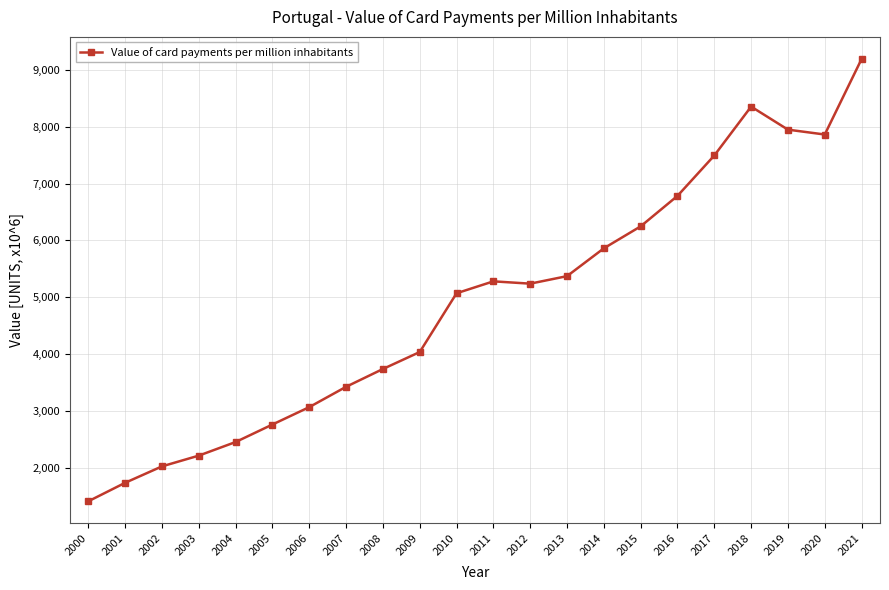

Does the chart have visible grid lines?

Yes